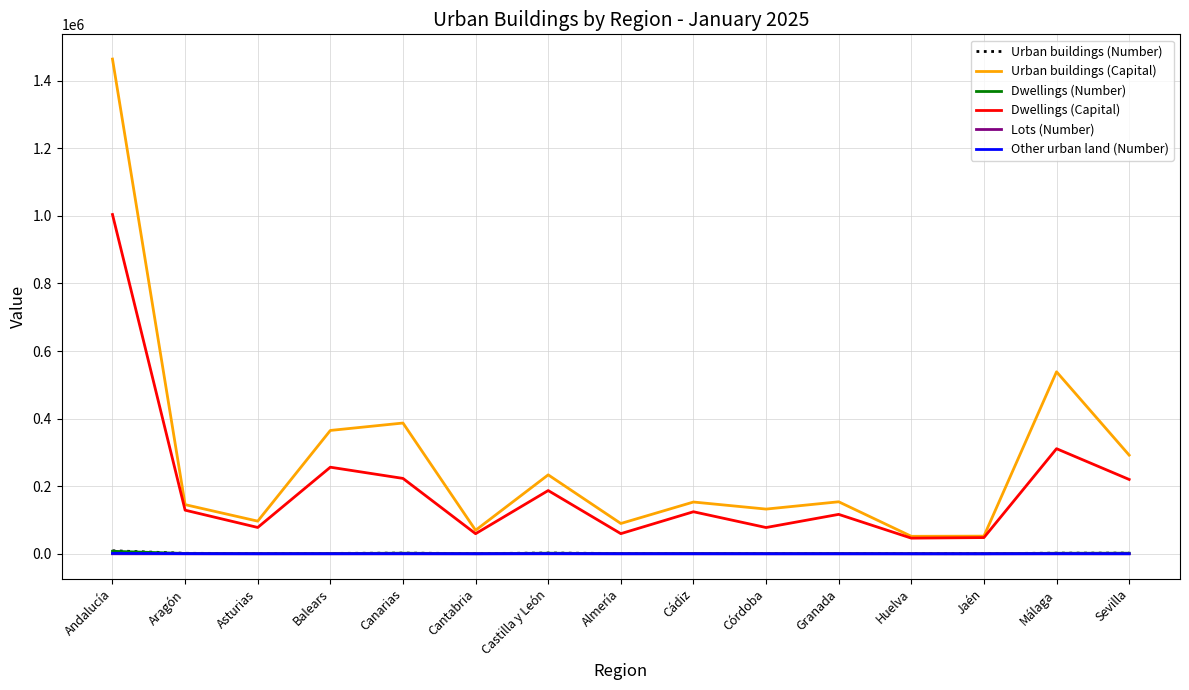

True or false: Dwellings (Capital) and Other urban land (Number) cross at least once.

False